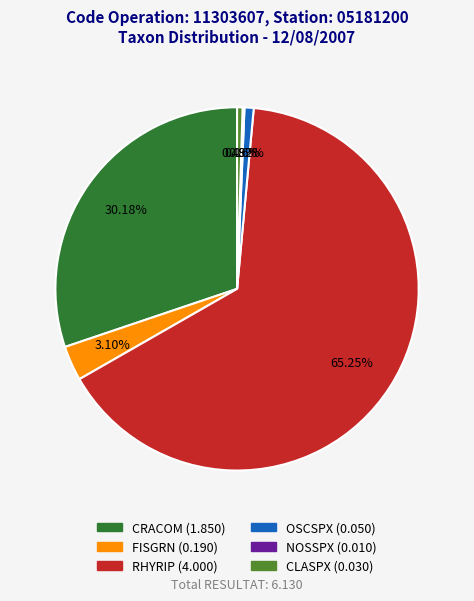

What is the largest slice in the pie chart?

RHYRIP